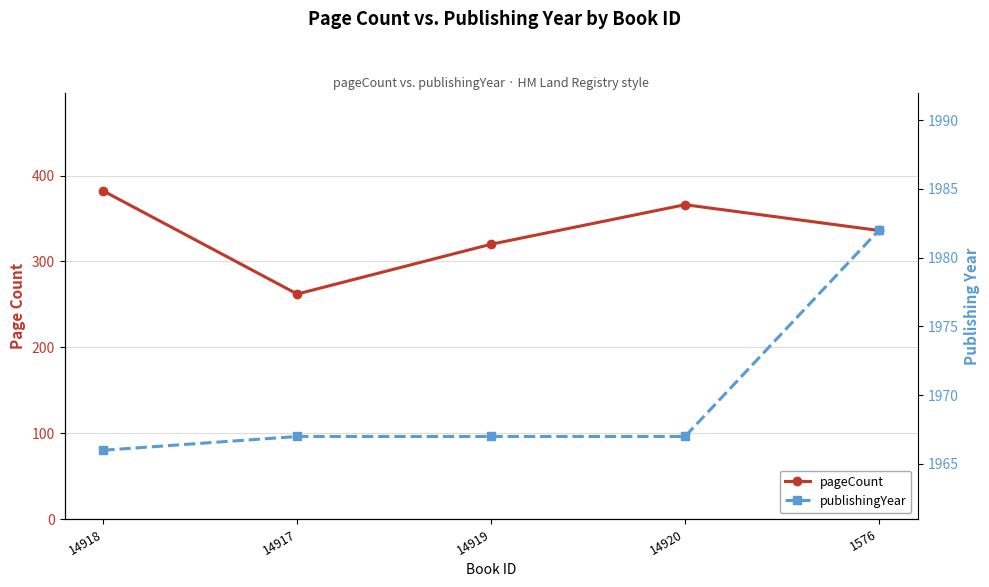

Which series has the largest total across all categories?

publishingYear